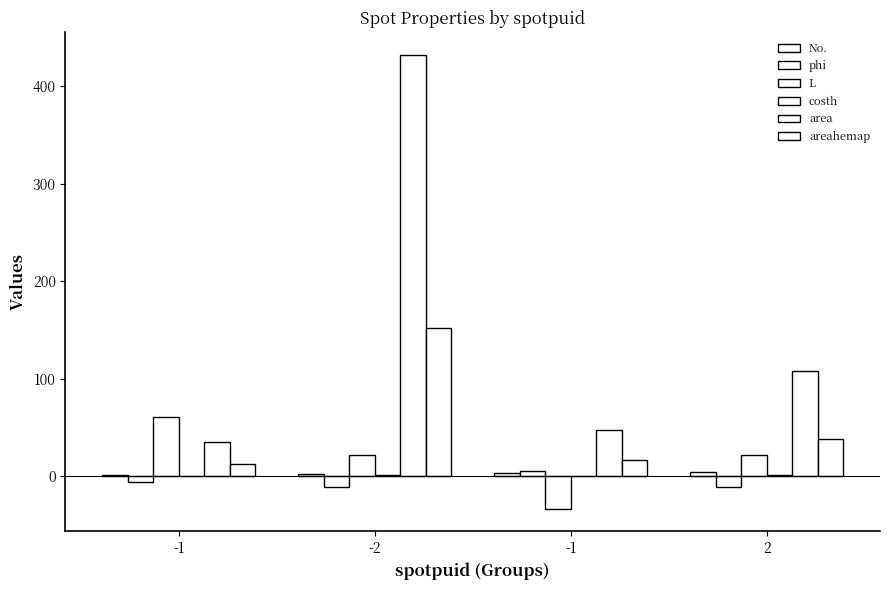

How many groups of bars are there?

4